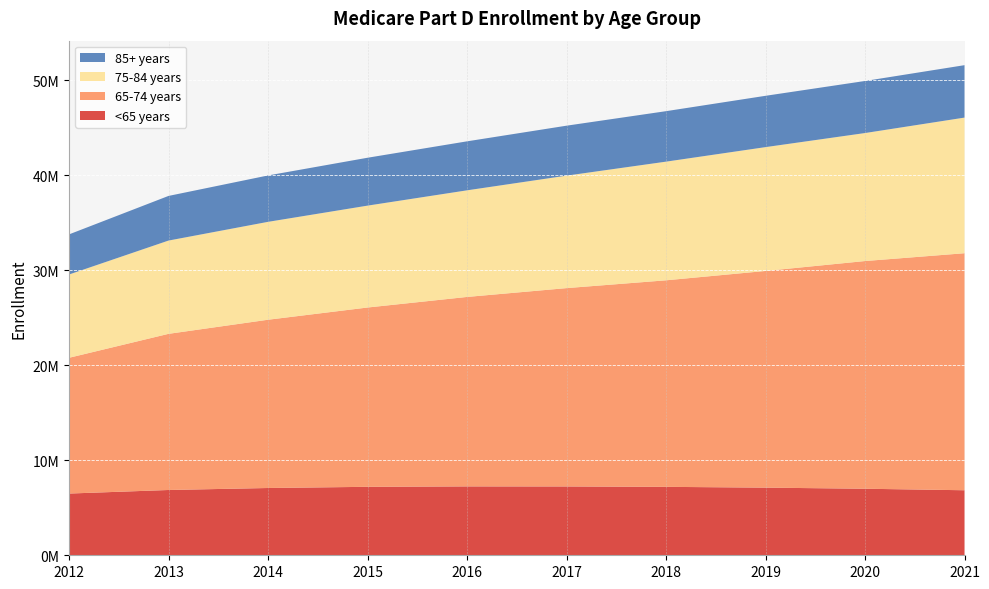

Reading right to left, extract all data points from this chart.

<65 years: 6847539	7006607	7122417	7205665	7247635	7253471	7208757	7084145	6874401	6500026
65-74 years: 24958963	23976870	22816779	21748498	20884650	19949142	18880929	17718328	16443489	14295535
75-84 years: 14280658	13477329	13038785	12493975	11842430	11225965	10727468	10307649	9821417	8769571
85+ years: 5520464	5482114	5404175	5315280	5260635	5158443	5042309	4885397	4700311	4224354